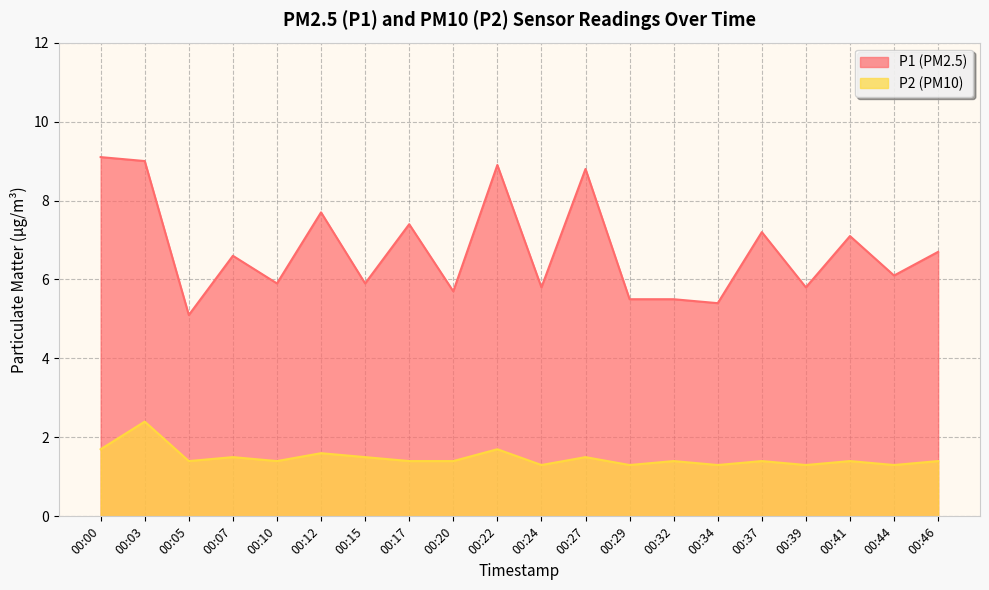

The value of P2 at 00:41 is 1.4. True or false?

True